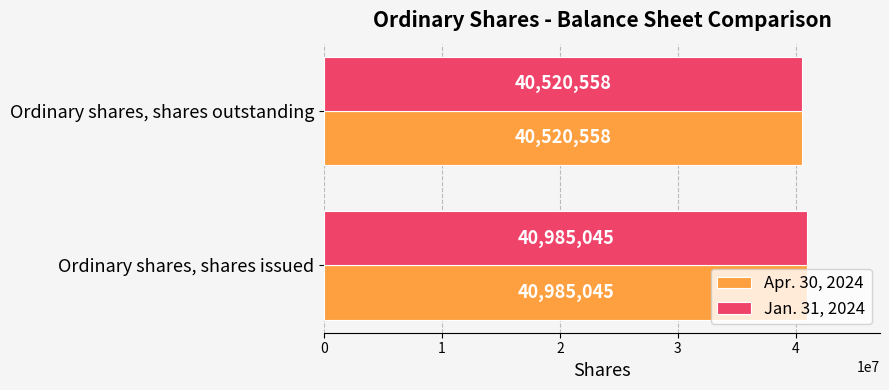

What is the total value across all series at Ordinary shares, shares outstanding?

81041116